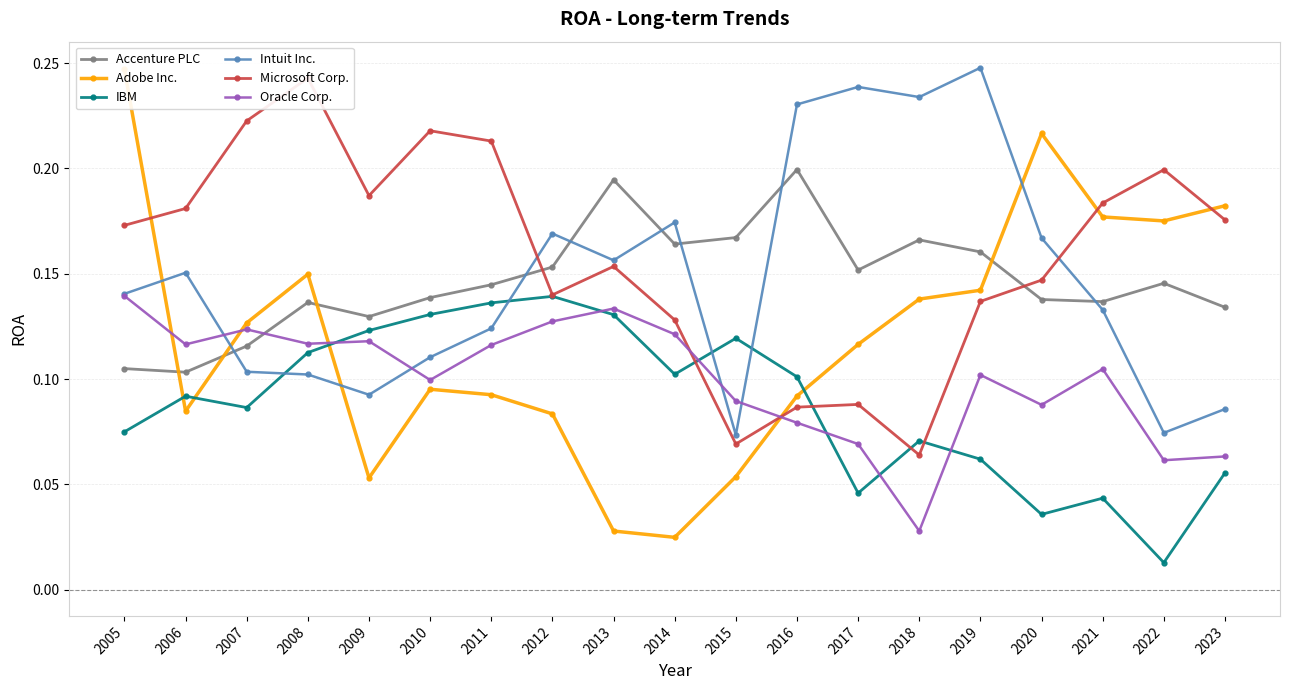

At which label is Microsoft Corp. closest to 0?

2018